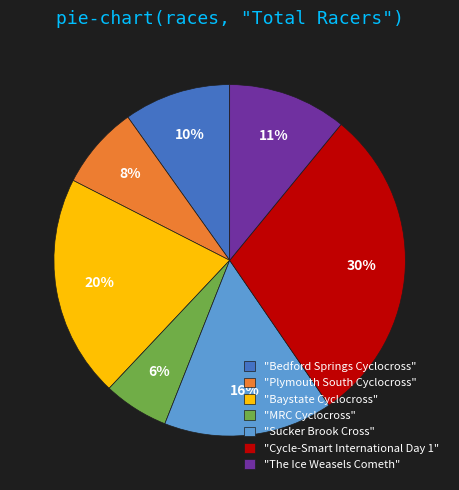

Is it true that "The Ice Weasels Cometh" is 11% of the pie?

True